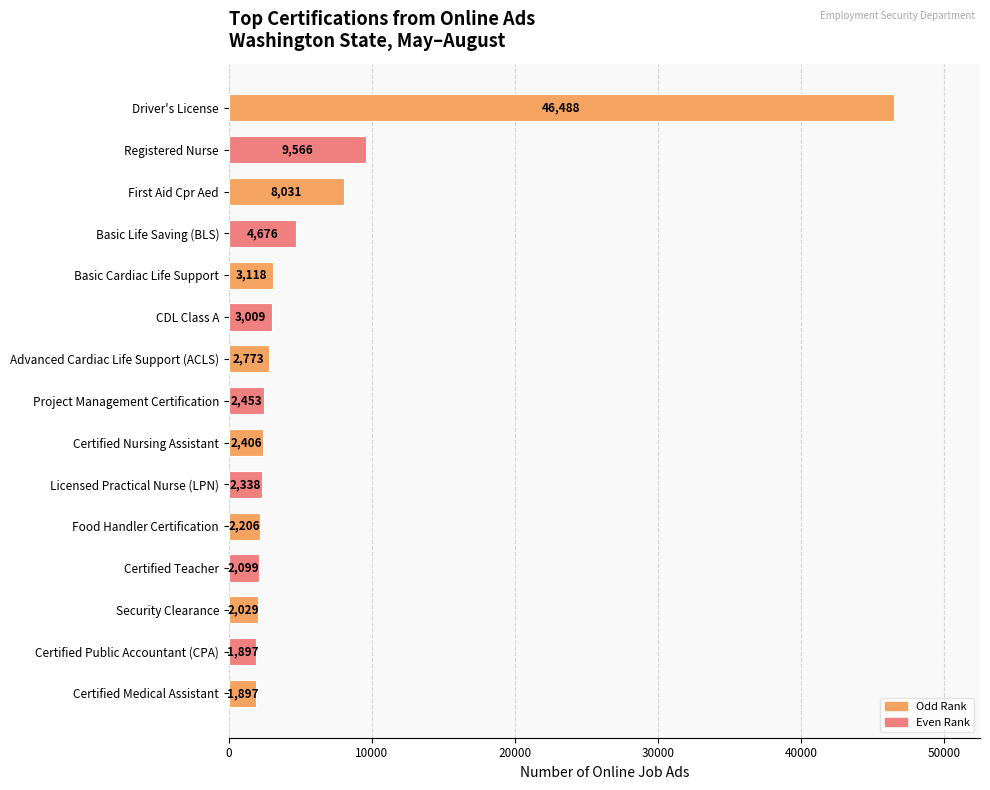

What is the sum of all values?

94986